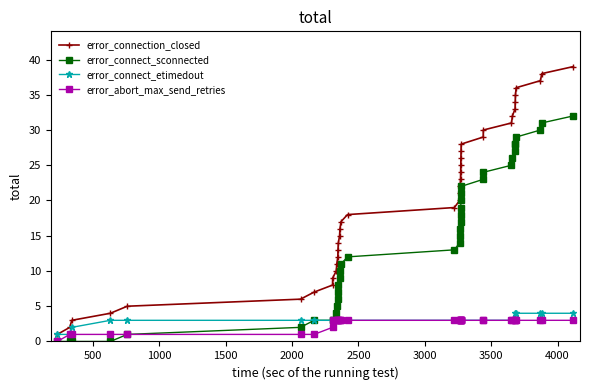

What are all the series names shown in the legend?

error_connection_closed, error_connect_sconnected, error_connect_etimedout, error_abort_max_send_retries